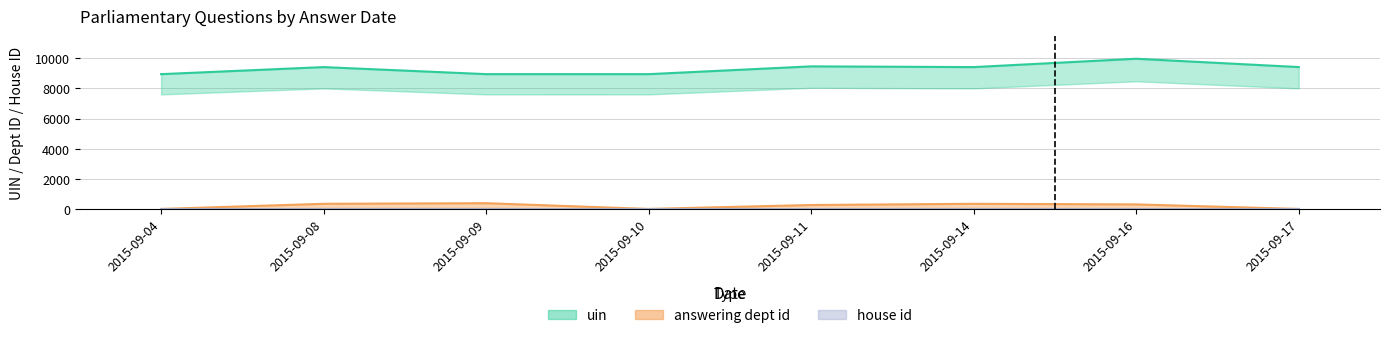

True or false: answering dept id has more than 2 interior local peaks.

False